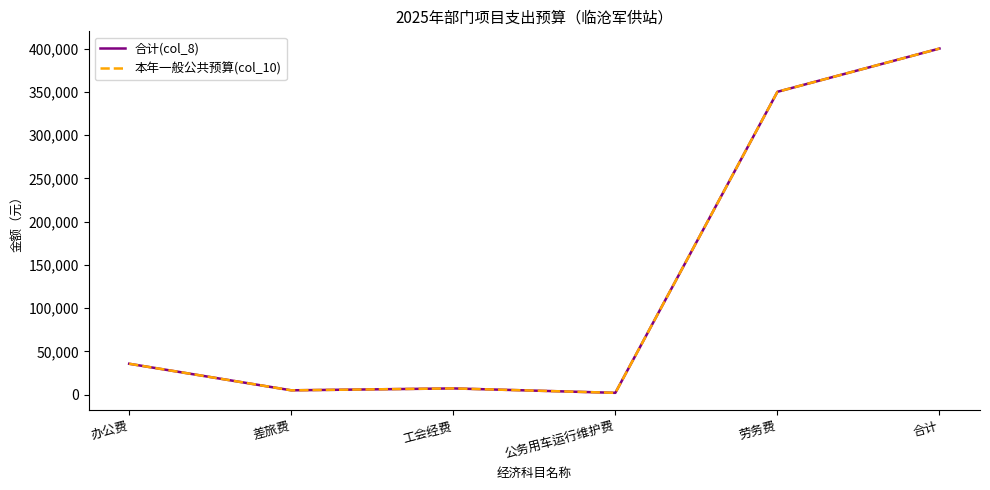

The 本年一般公共预算(col_10) series shows 2707 at 差旅费. True or false?

False